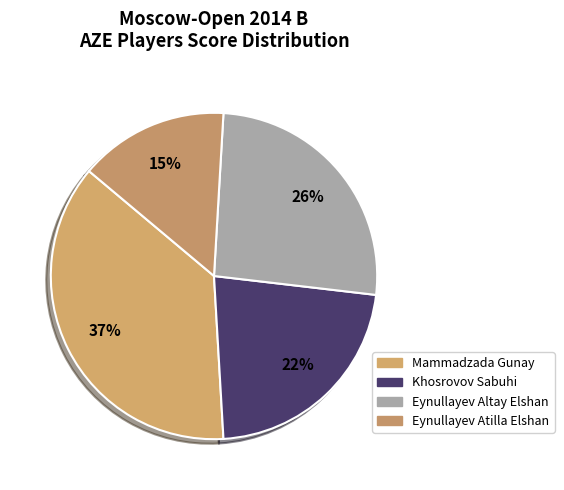

Between Eynullayev Altay Elshan and Mammadzada Gunay, which is larger?

Mammadzada Gunay